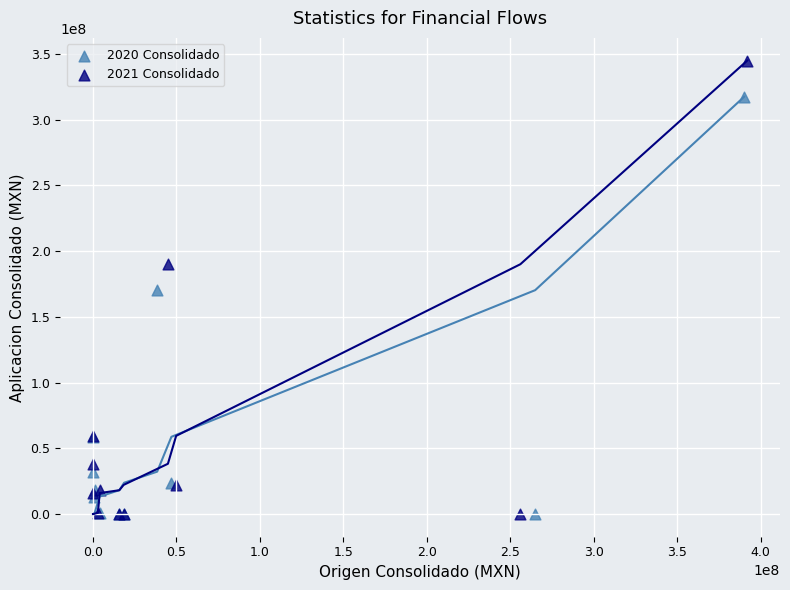

Which series has the largest Y range (max minus min)?

2021 Consolidado